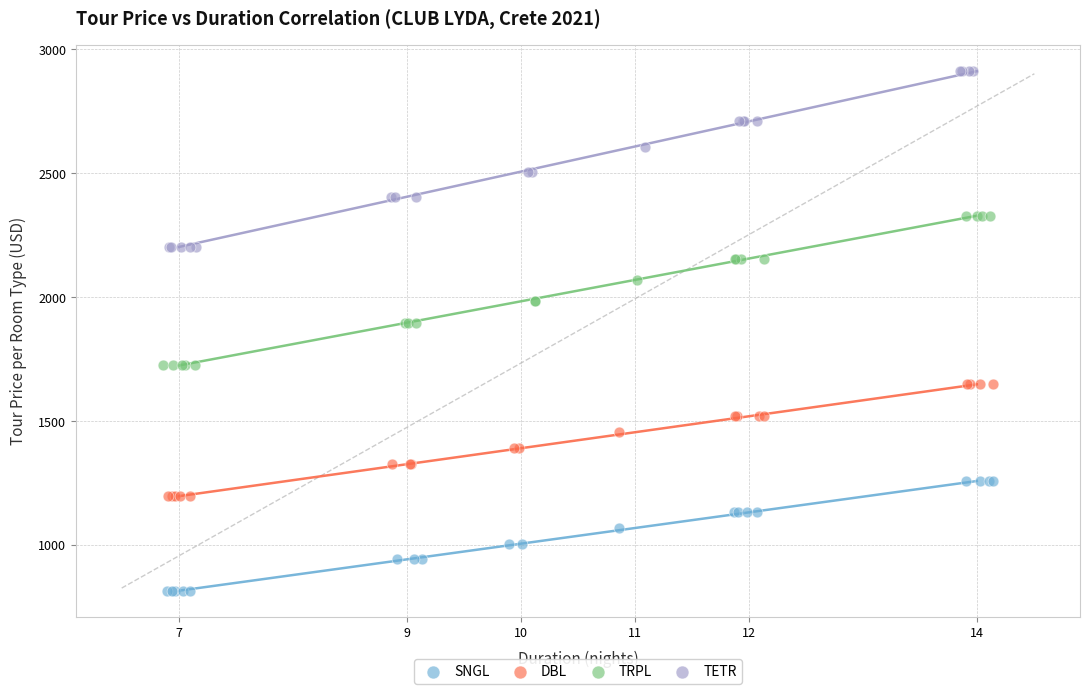

Which series contains the lowest Y value?

SNGL